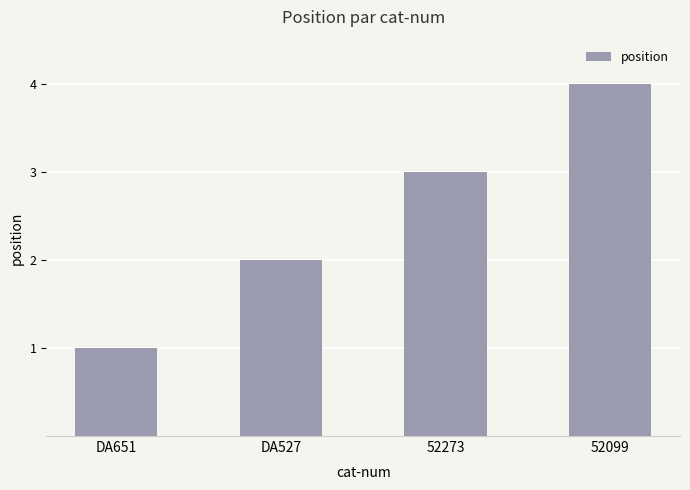

Count the number of categories in the chart.

4